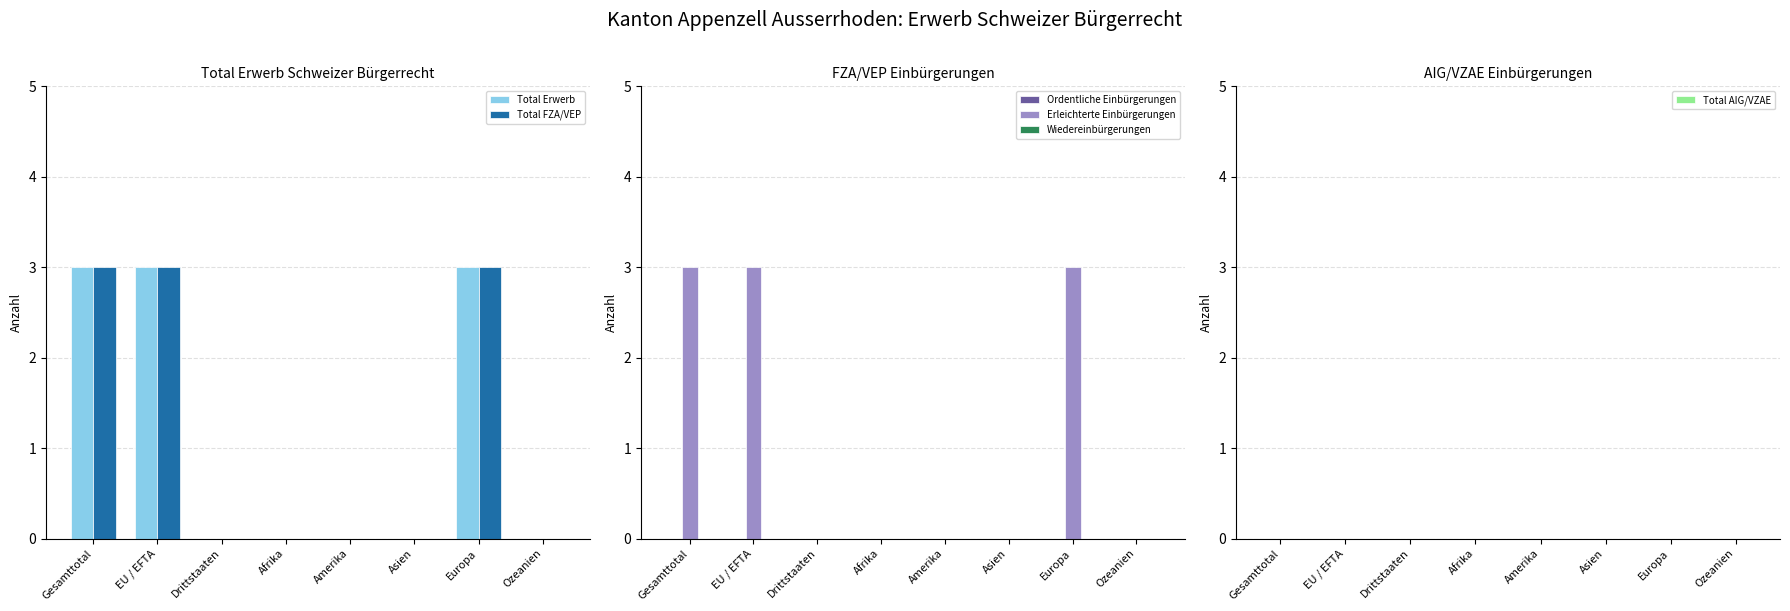

Which series has the largest total across all categories?

Total Erwerb